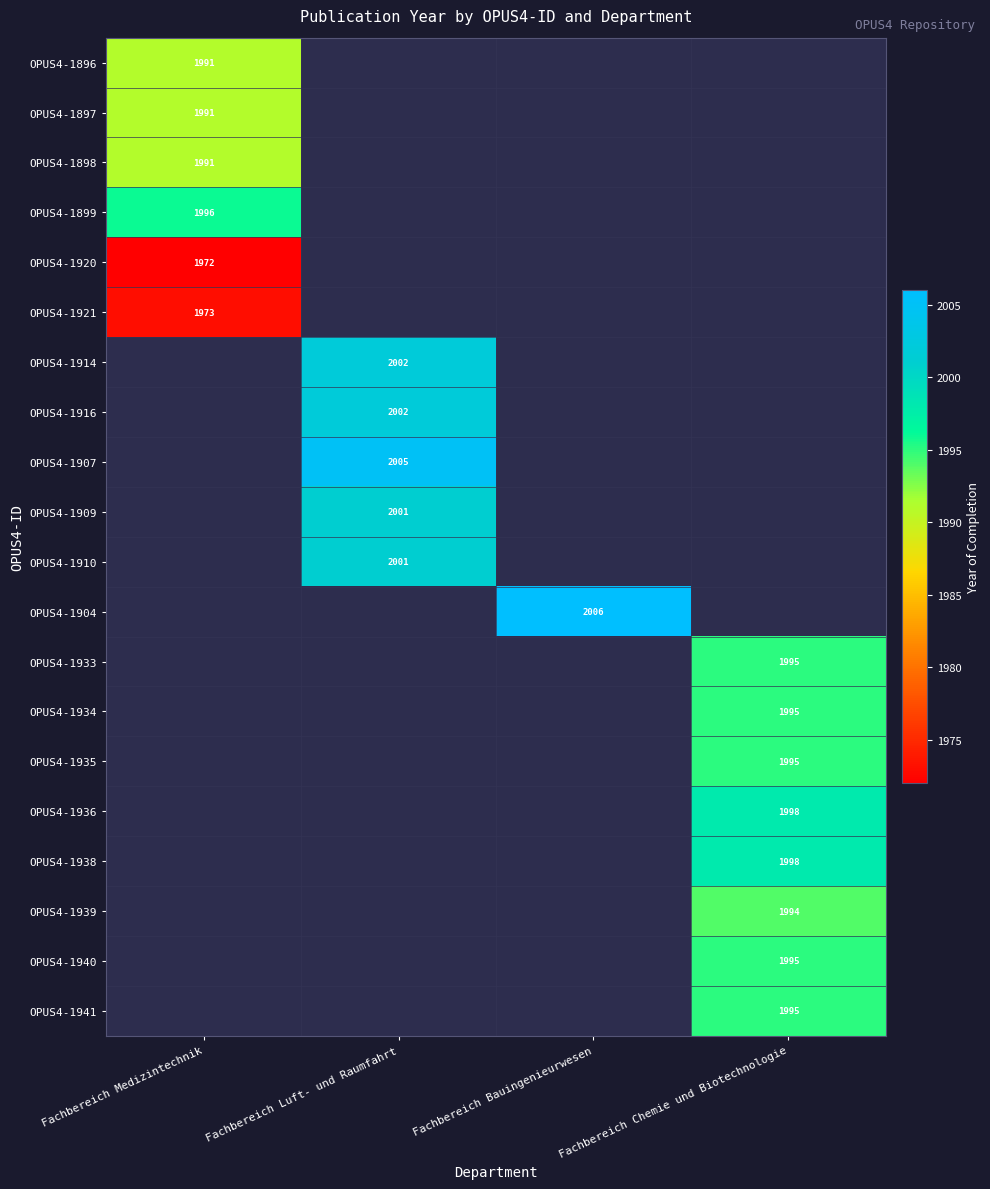

Which series has the largest range (max minus min)?

OPUS4-1896